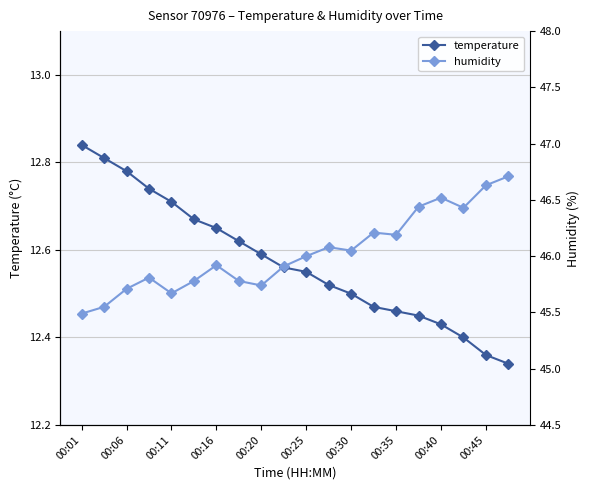

What is the difference between the maximum and minimum values in the temperature series?

0.5